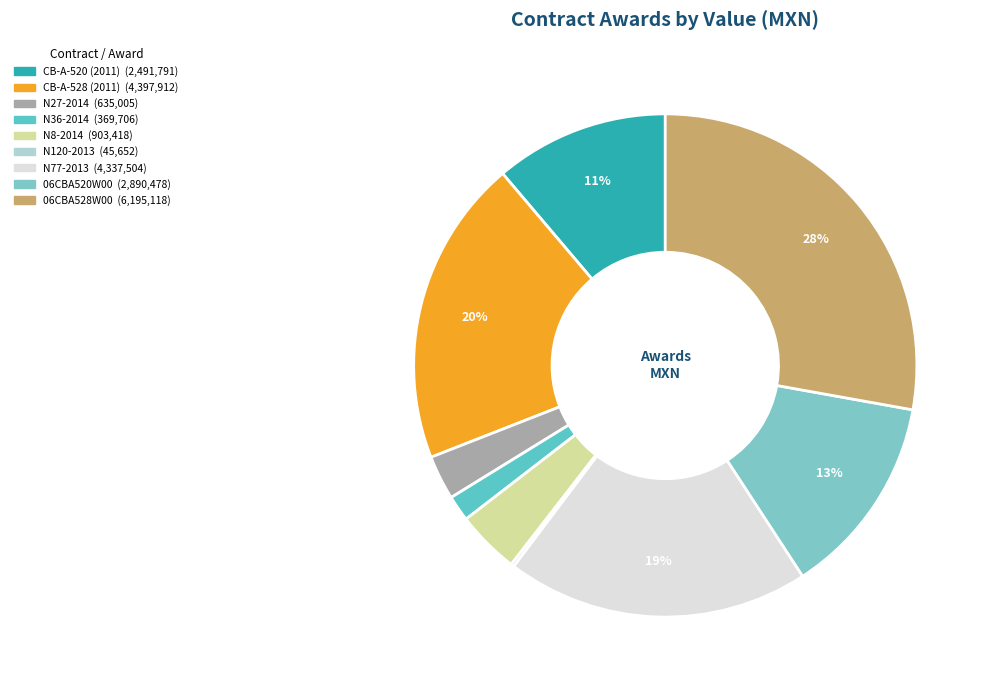

Count the number of slices in the pie.

9